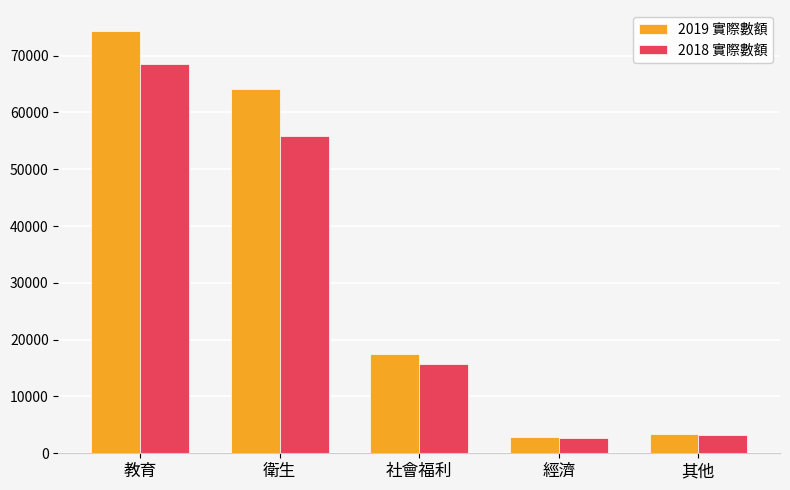

What value does the 2019 實際數額 series have at 教育, to the nearest 10?

74310